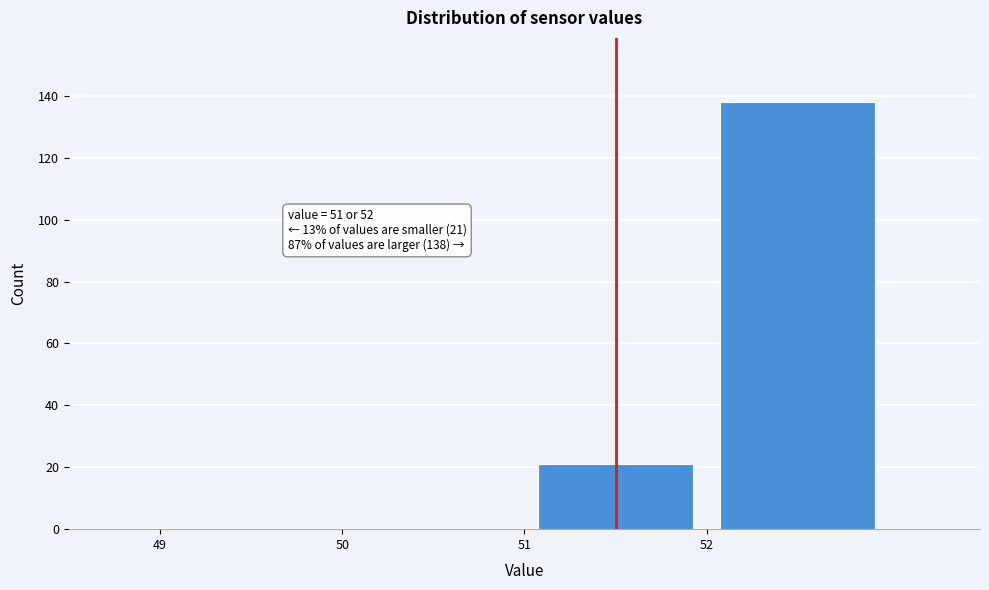

Which range on the x-axis has the tallest bar?

52 to 53